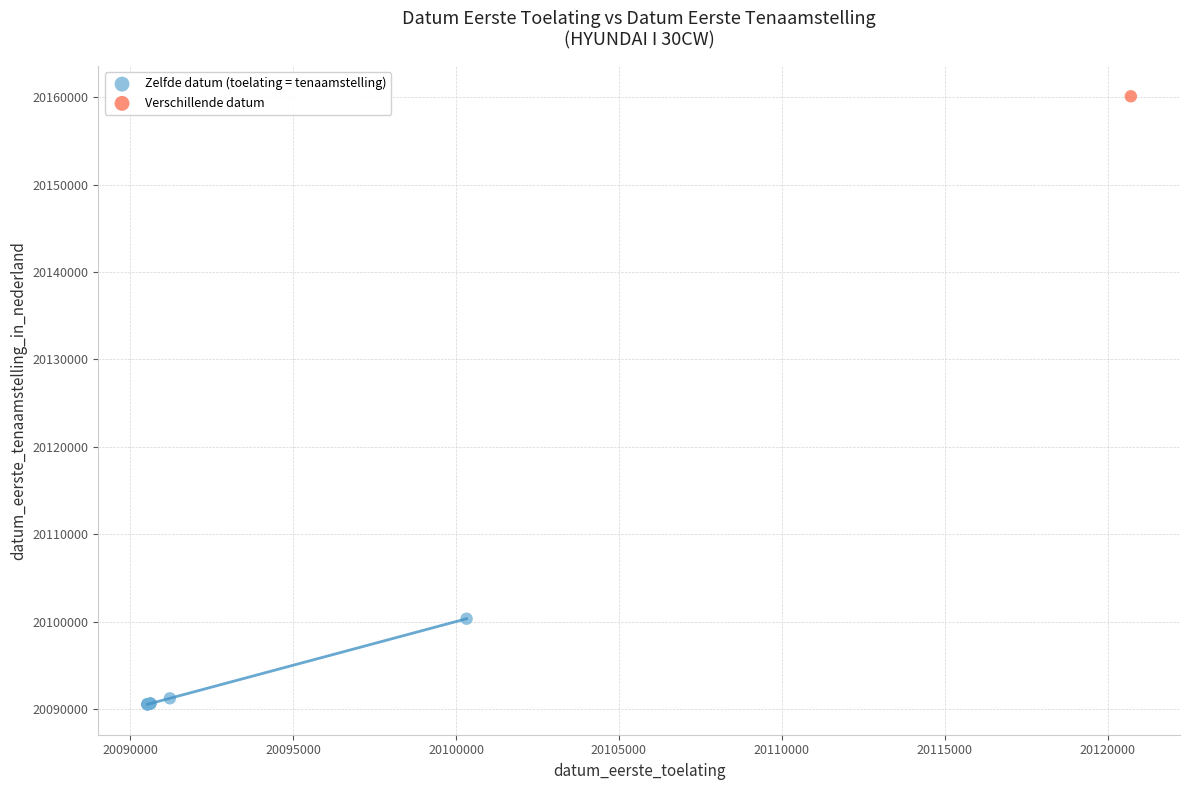

What are all the series names shown in the legend?

Zelfde datum (toelating = tenaamstelling), Verschillende datum